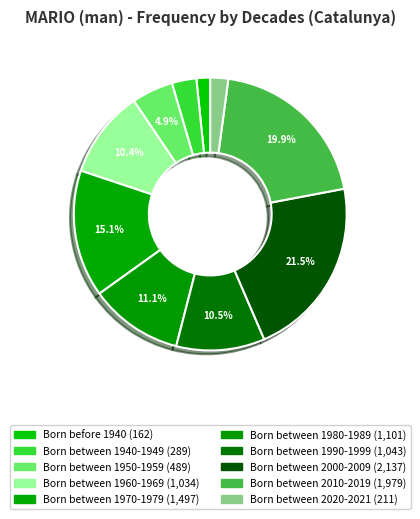

How many segments does this pie chart have?

10